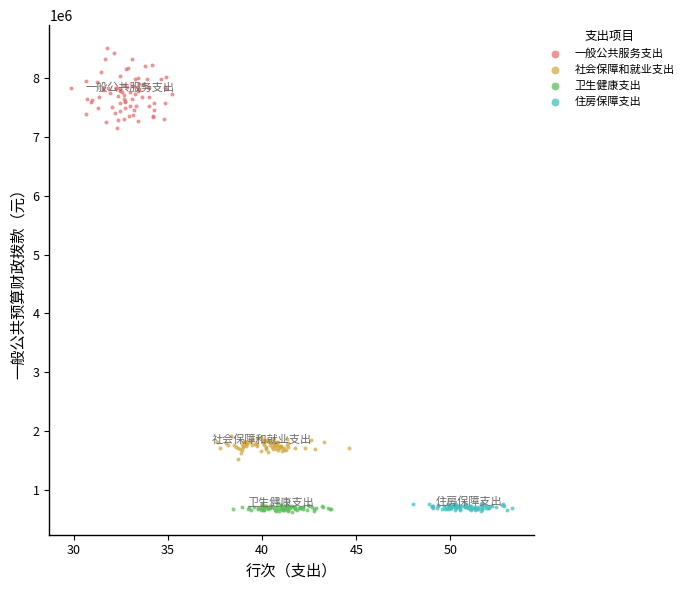

Which series reaches the maximum Y coordinate?

一般公共服务支出